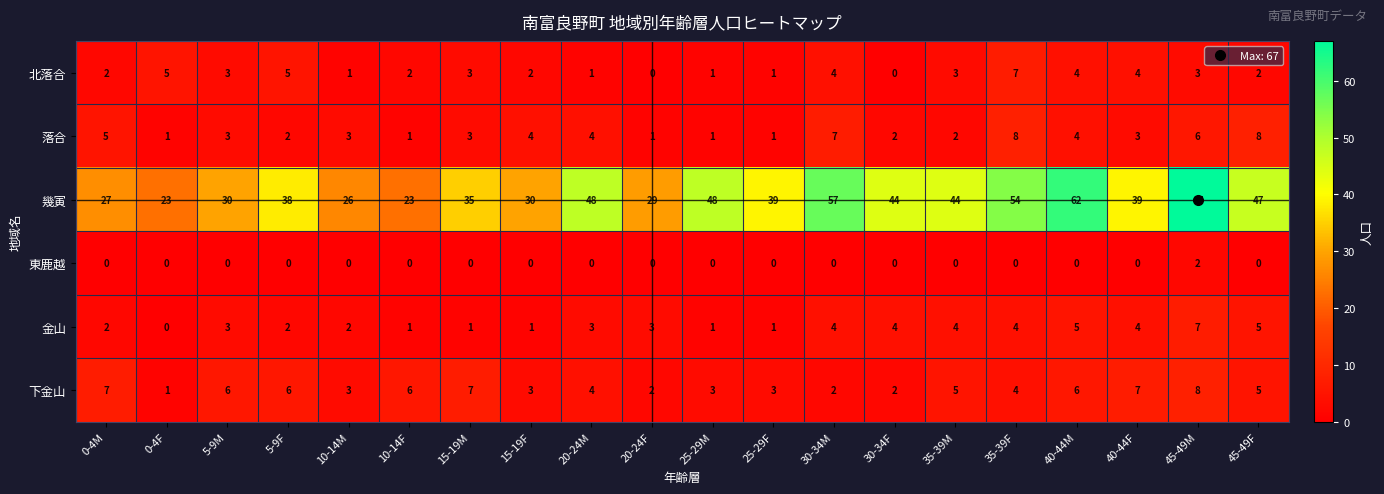

What is the difference between the highest and lowest values at 20-24F?

29